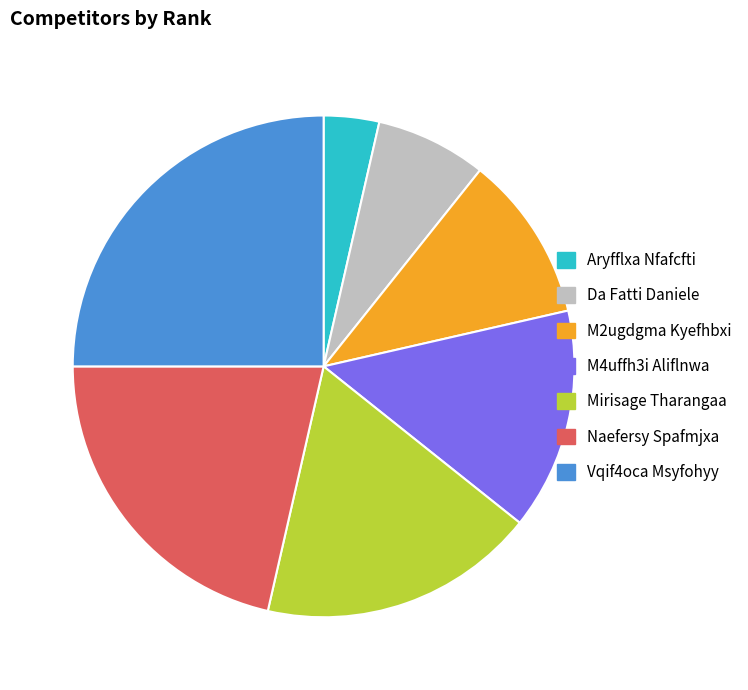

The Da Fatti Daniele slice represents 20% of the pie. True or false?

False